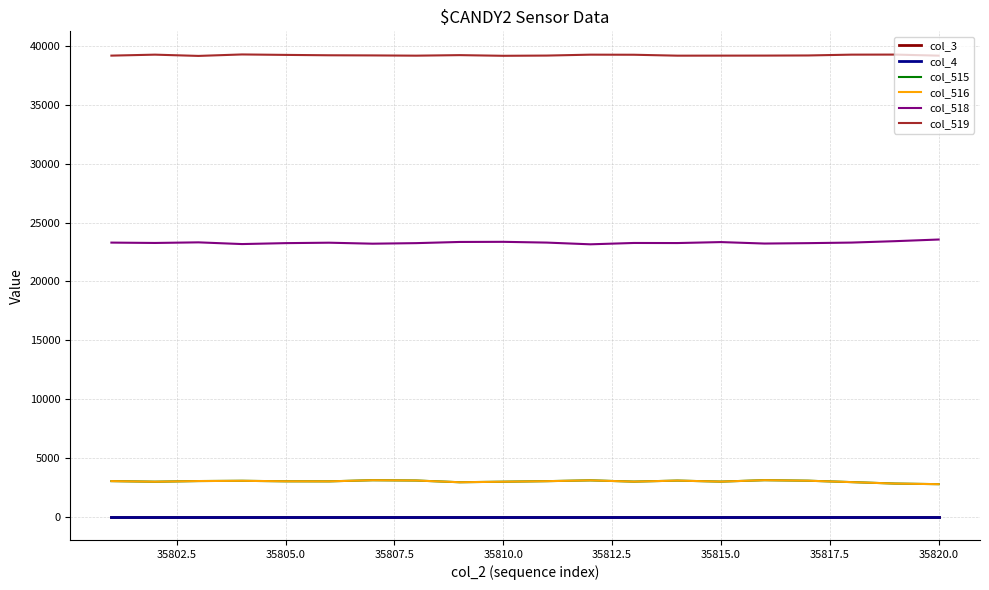

What is the value of the col_519 point at the 11th from the left?

39197